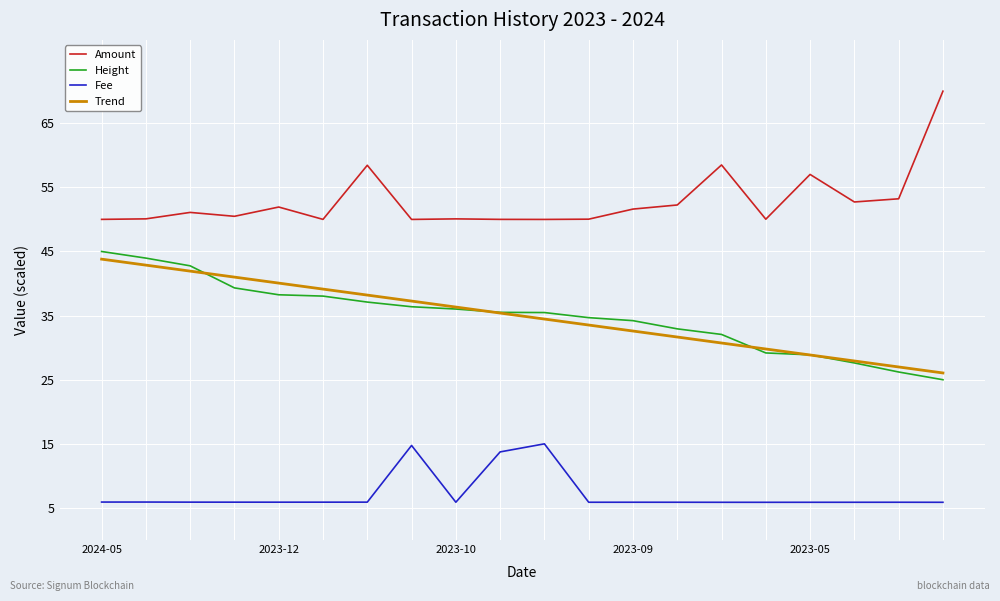

What is the maximum value for Trend?

43.8